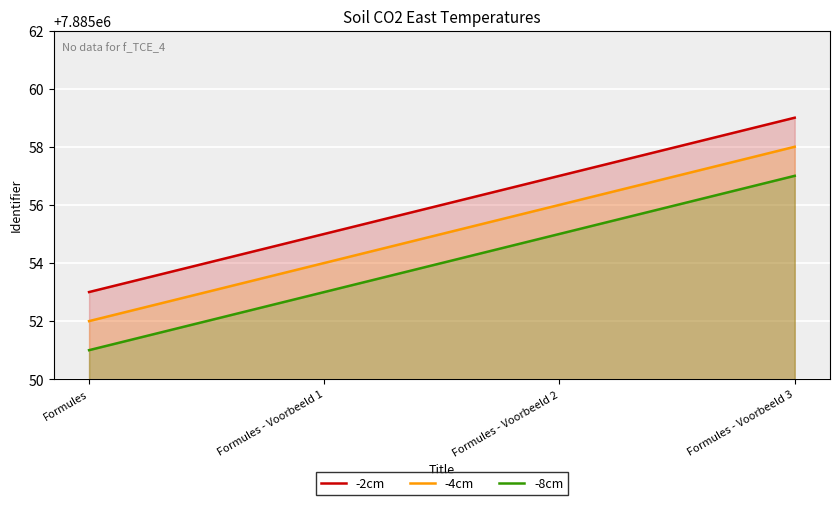

Rank the categories by -2cm value from lowest to highest.

Formules, Formules - Voorbeeld 1, Formules - Voorbeeld 2, Formules - Voorbeeld 3